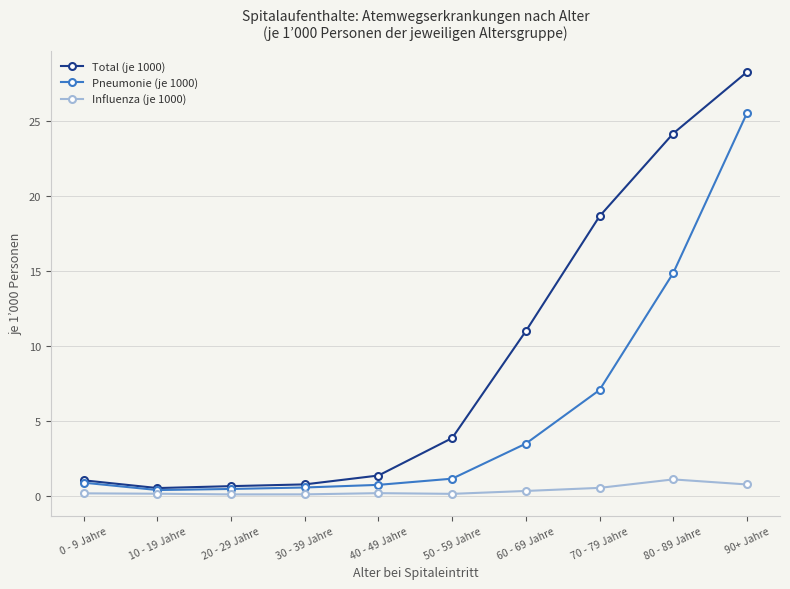

What is the label of the 3rd point from the left?

20 - 29 Jahre